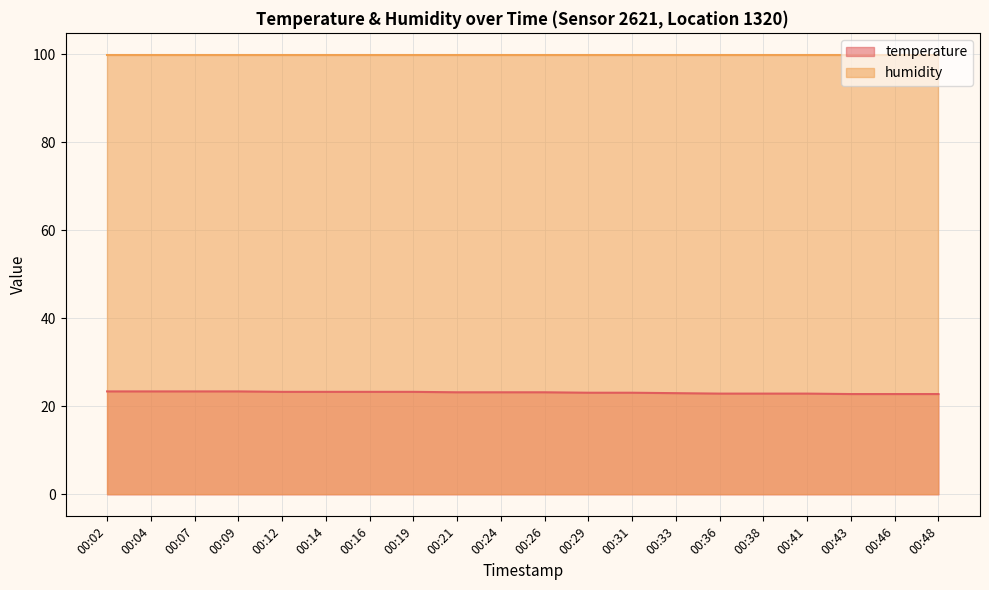

List the labels in order of value, largest first.

00:02, 00:04, 00:07, 00:09, 00:12, 00:14, 00:16, 00:19, 00:21, 00:24, 00:26, 00:29, 00:31, 00:33, 00:36, 00:38, 00:41, 00:43, 00:46, 00:48